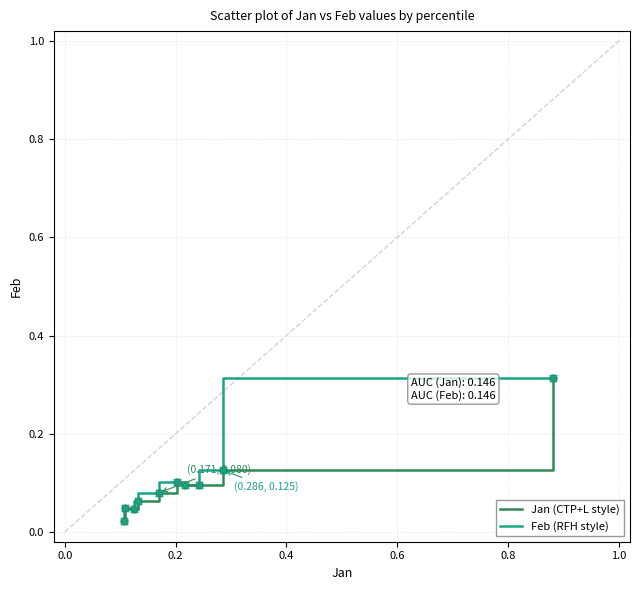

Does the chart have visible grid lines?

Yes